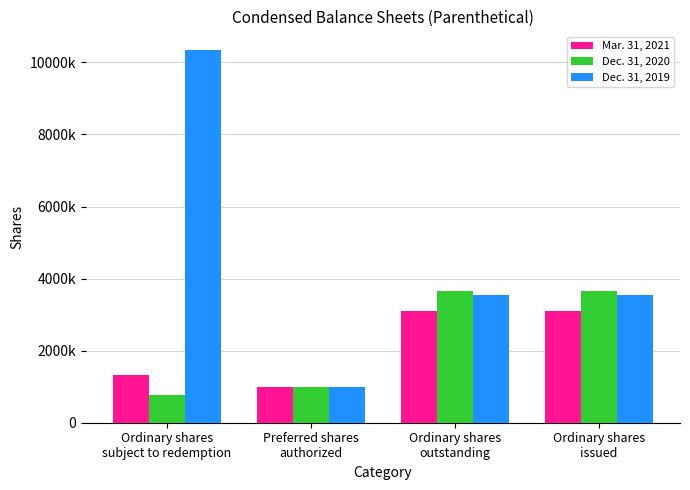

Are the bars horizontal?

No